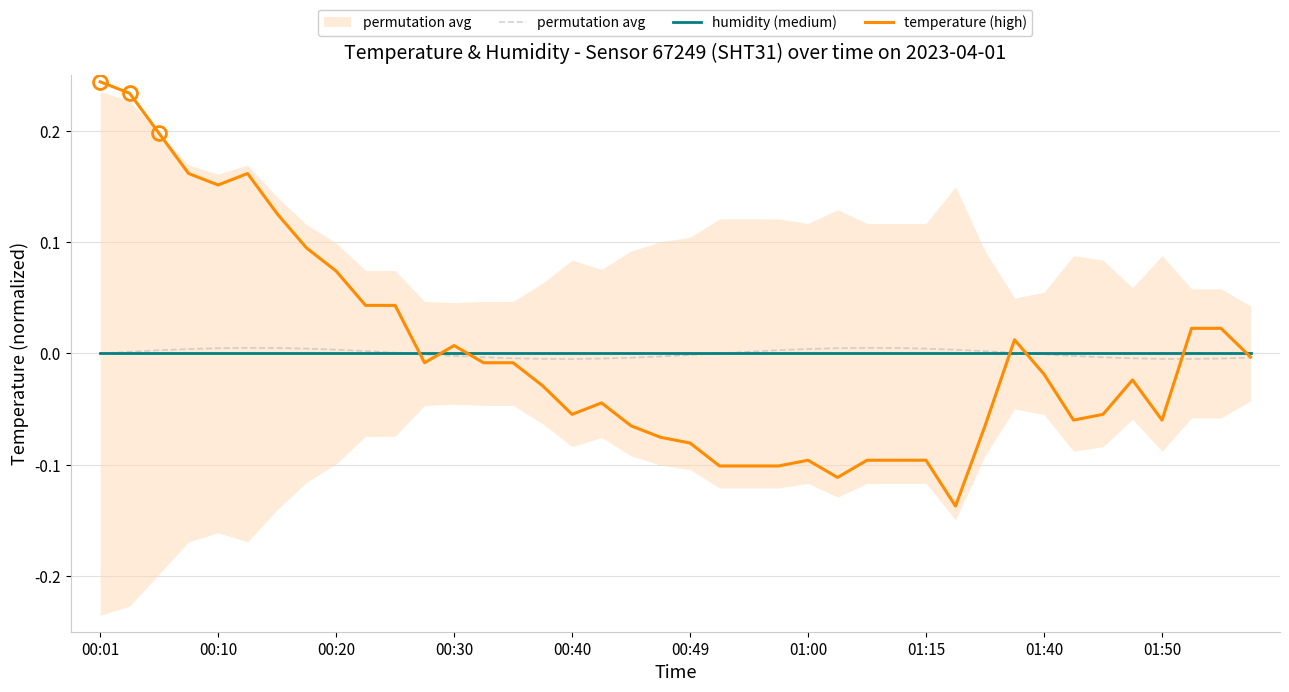

Is this an area chart (filled region under the line)?

No